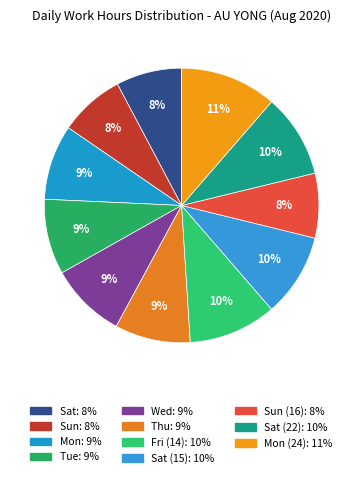

To the nearest percent, what is the average slice percentage?

9%